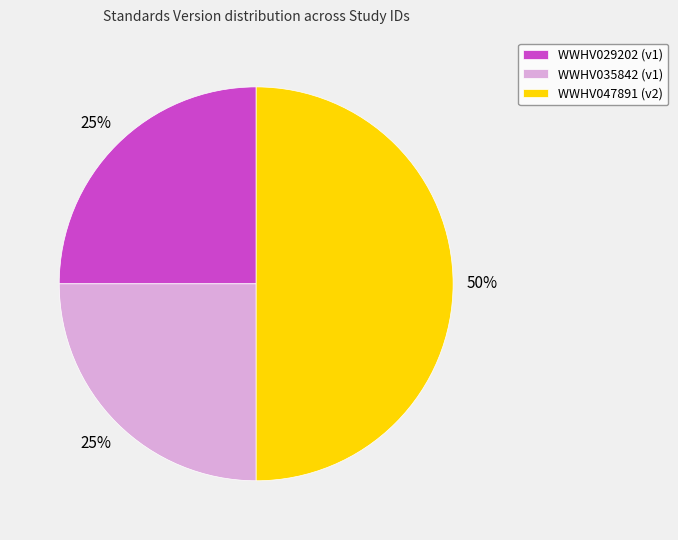

Does WWHV029202 (v1) represent more than half of the total?

No